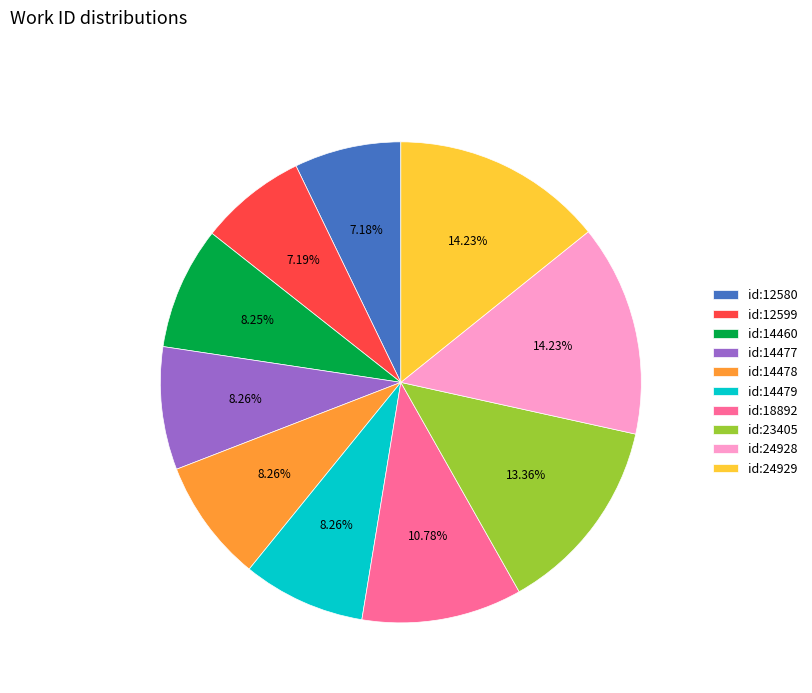

Approximately how many times larger is the value at id:23405 compared to id:18892?

1.2